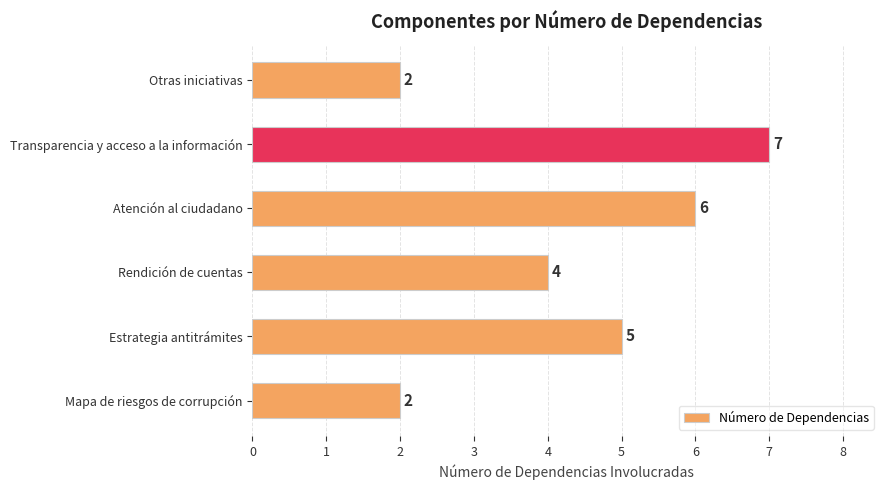

How many categories are shown in the chart?

6